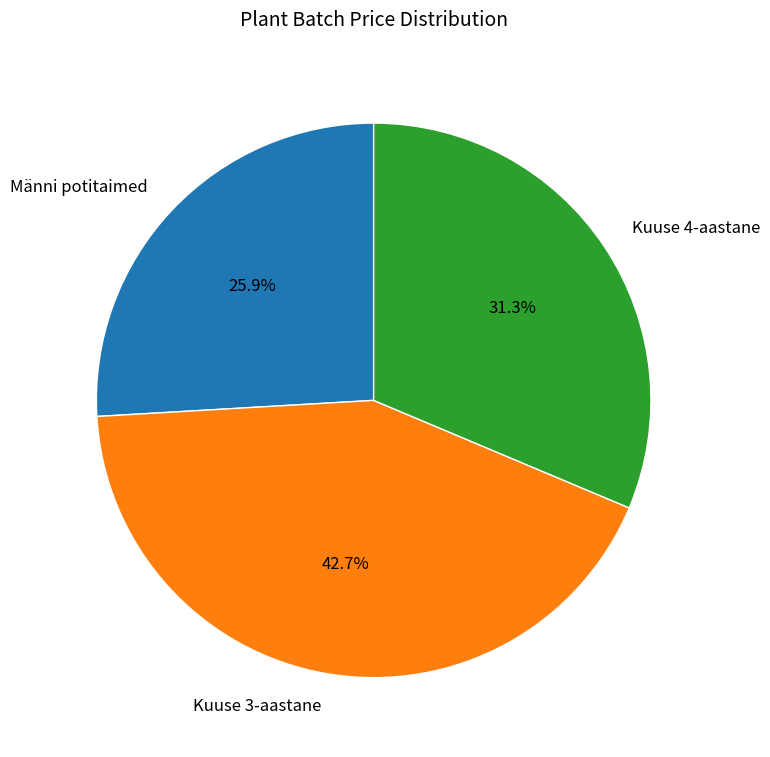

What is the ratio of the value at Männi potitaimed to the value at Kuuse 4-aastane?

0.8